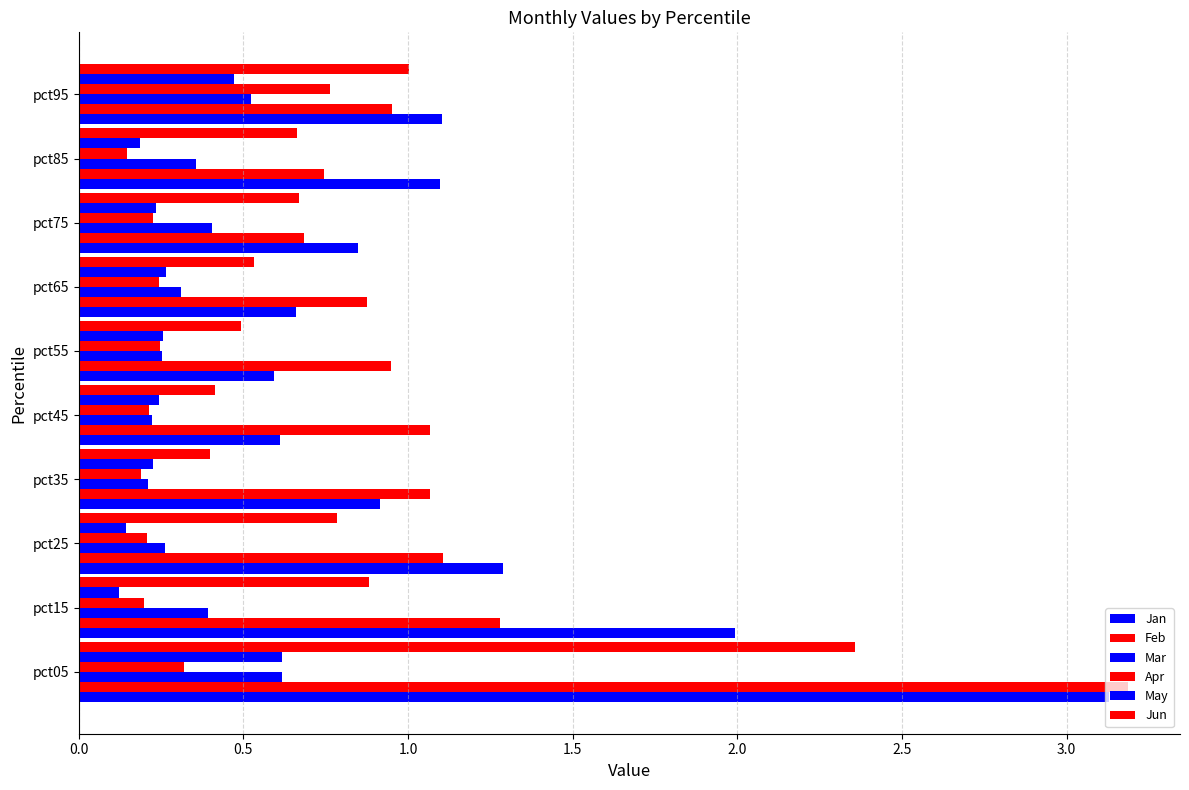

What is the minimum value shown in the chart?

0.1